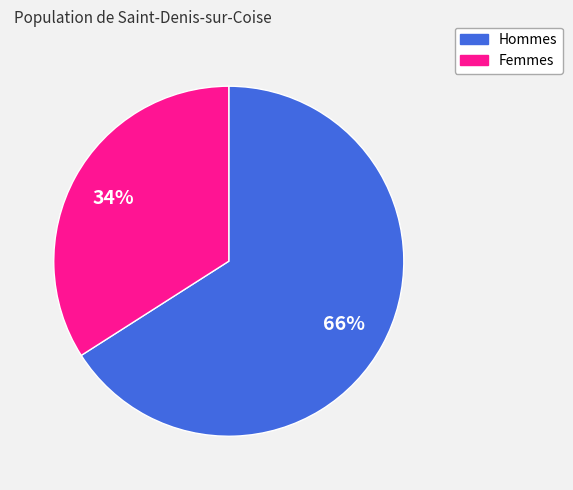

To the nearest percent, what is the difference between the largest and smallest slice percentages?

32%